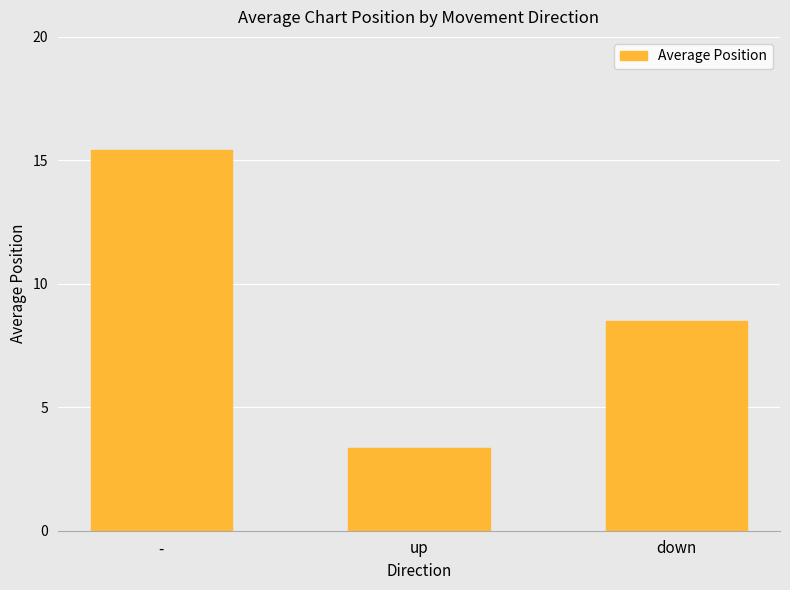

What position from the right is up?

2